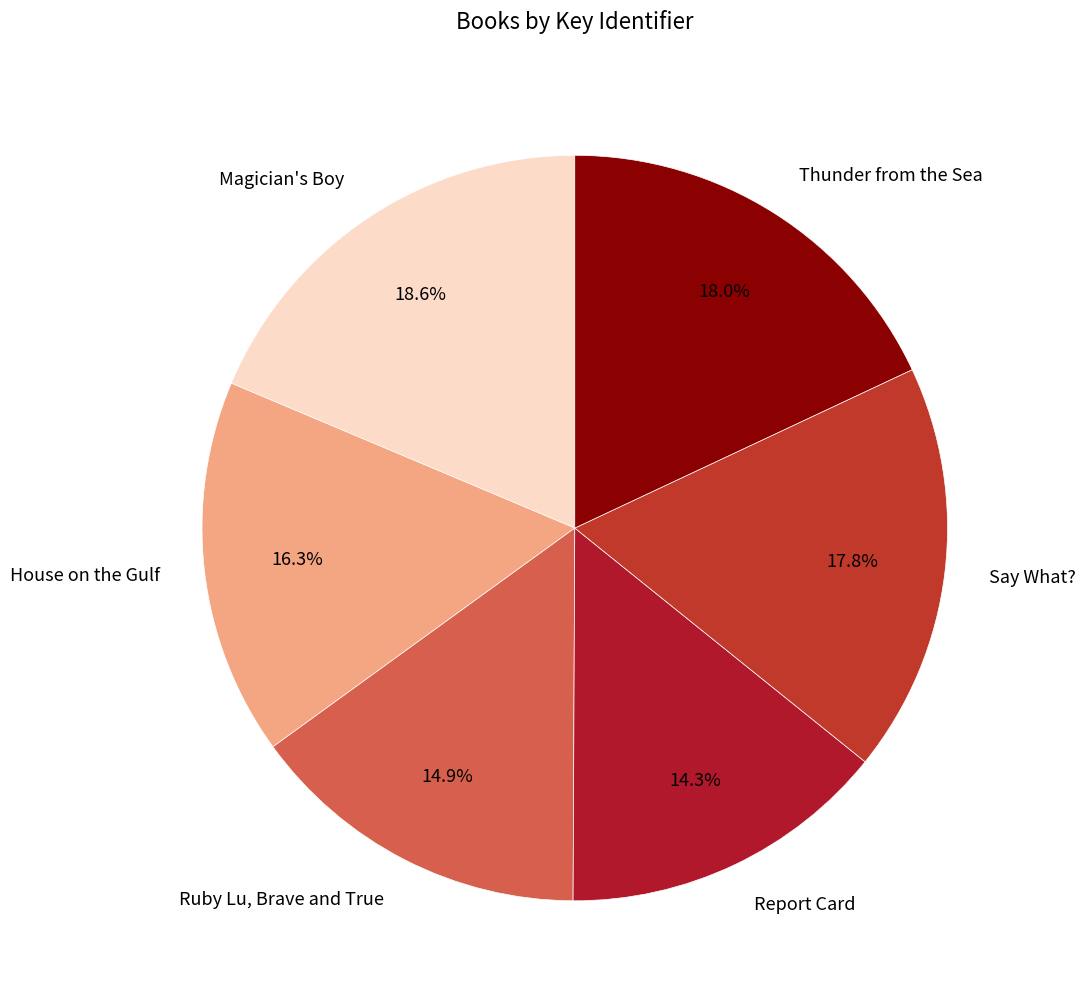

Approximately how many times larger is the value at Magician's Boy compared to Thunder from the Sea?

1.0